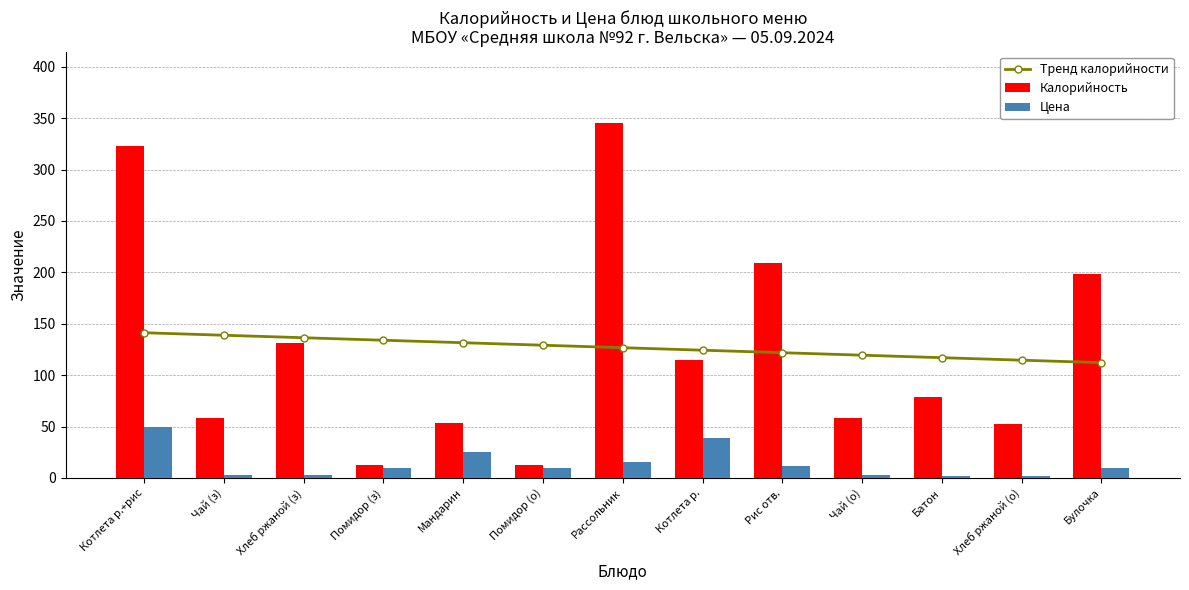

What is the sum of all Калорийность values?

1647.4